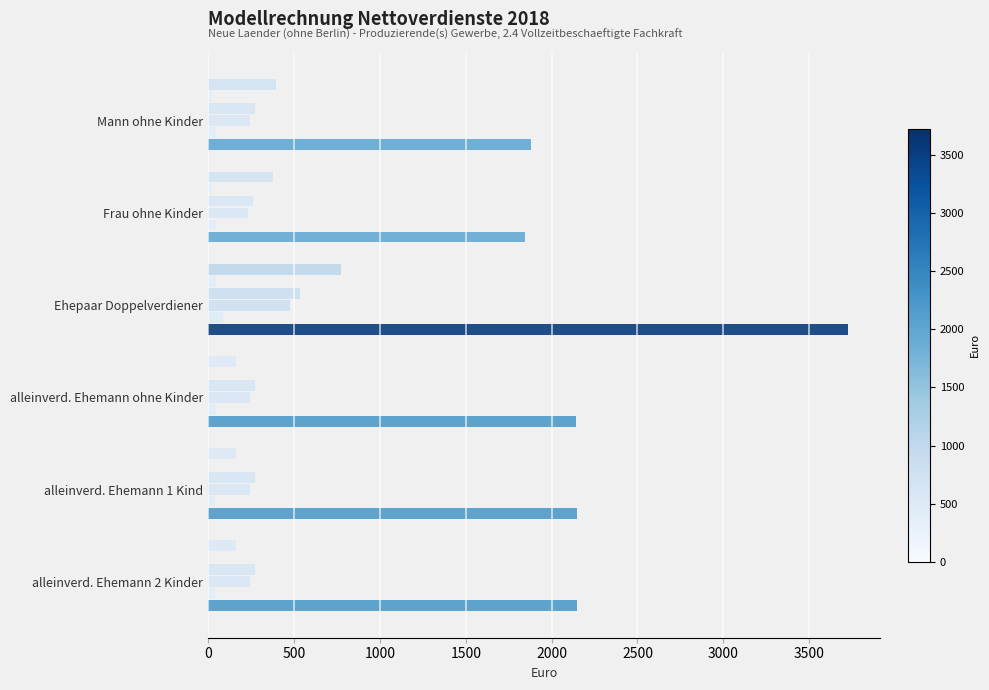

How many series are shown in this chart?

6